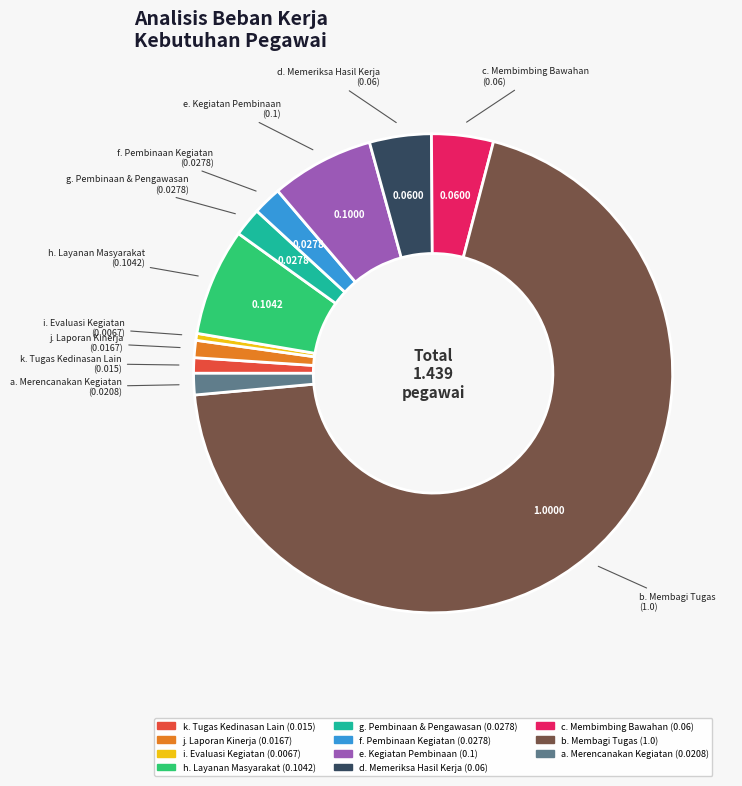

Is there a majority slice in this chart?

Yes